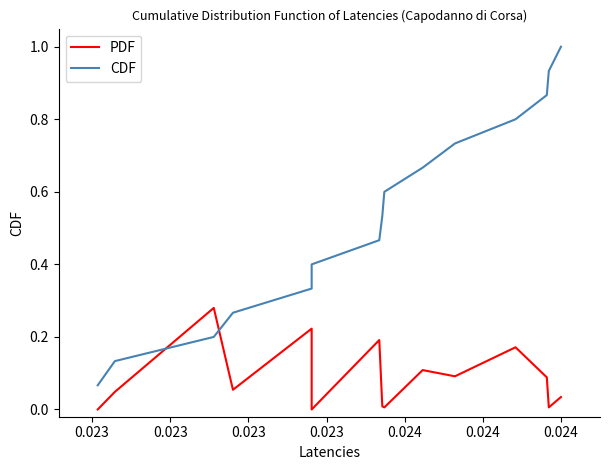

After their last crossing, which series has the higher values: PDF or CDF?

CDF